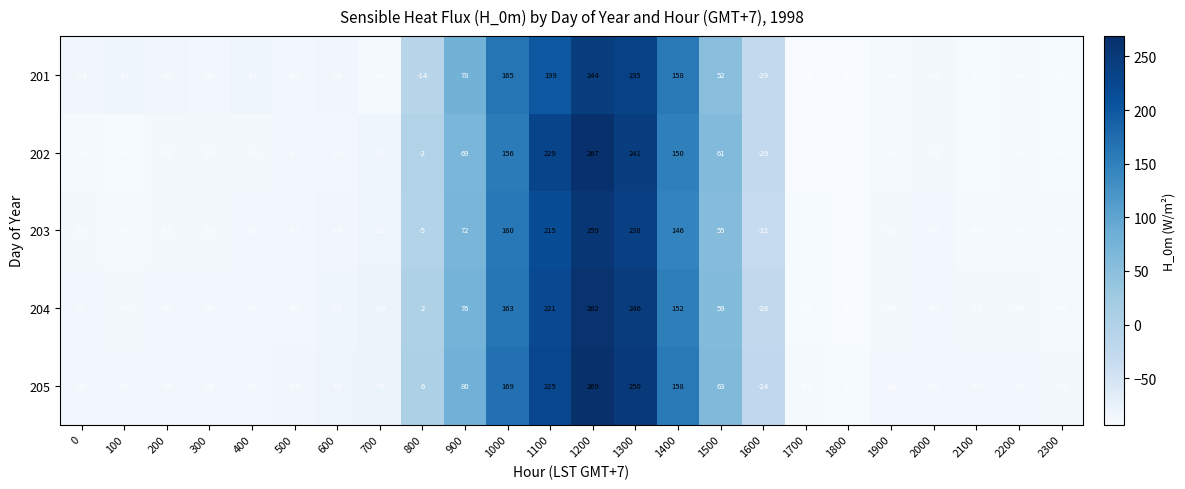

Rank the series by their maximum value, from highest to lowest.

205, 202, 204, 203, 201